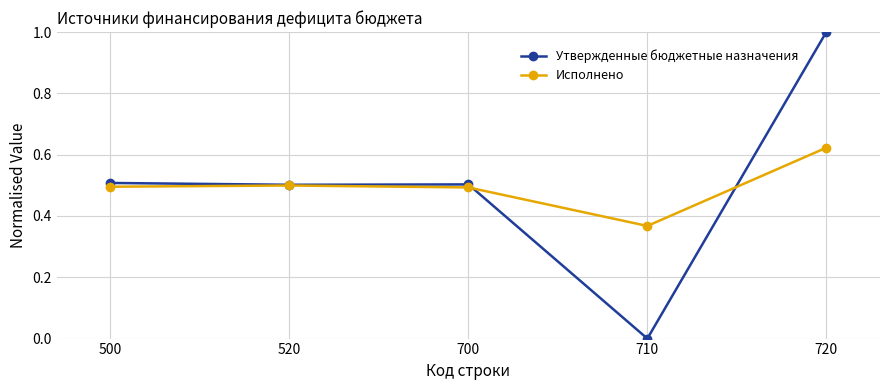

Which category has the lowest value in the Исполнено series?

710